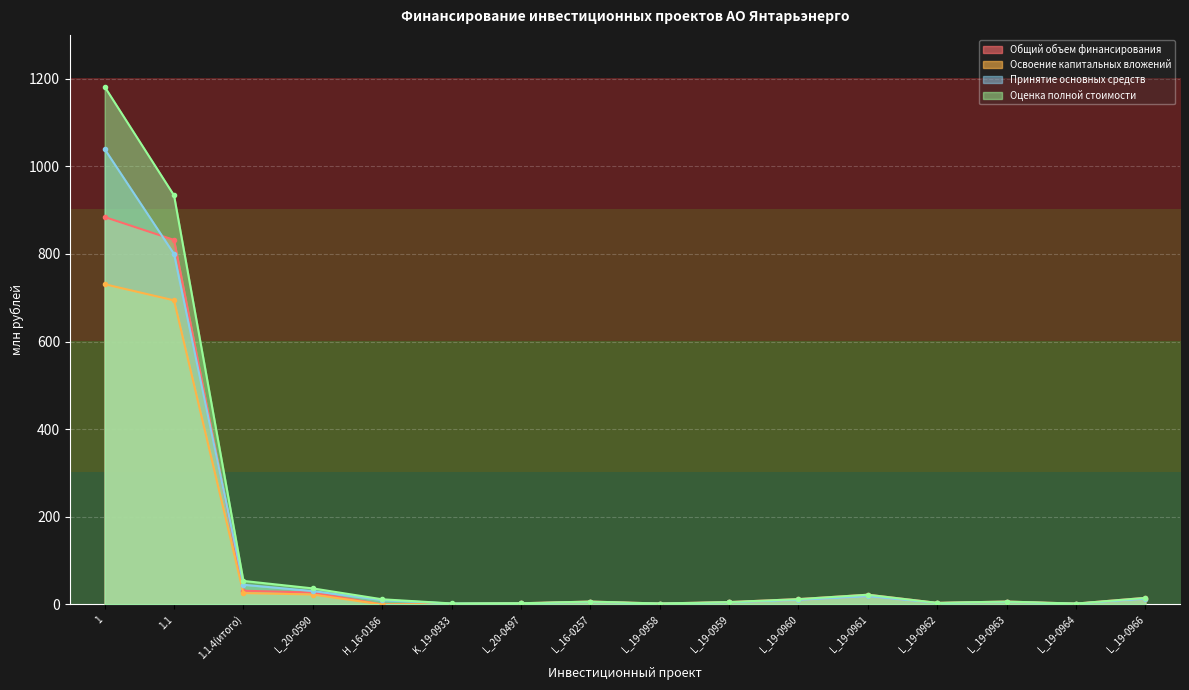

What is the total value across all series at H_16-0186?

22.0